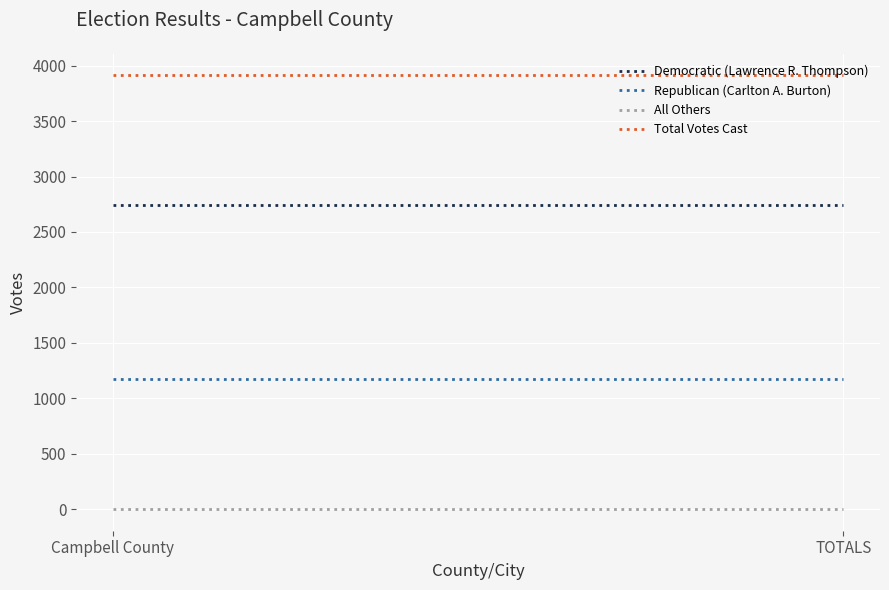

Count the number of data series in this chart.

4